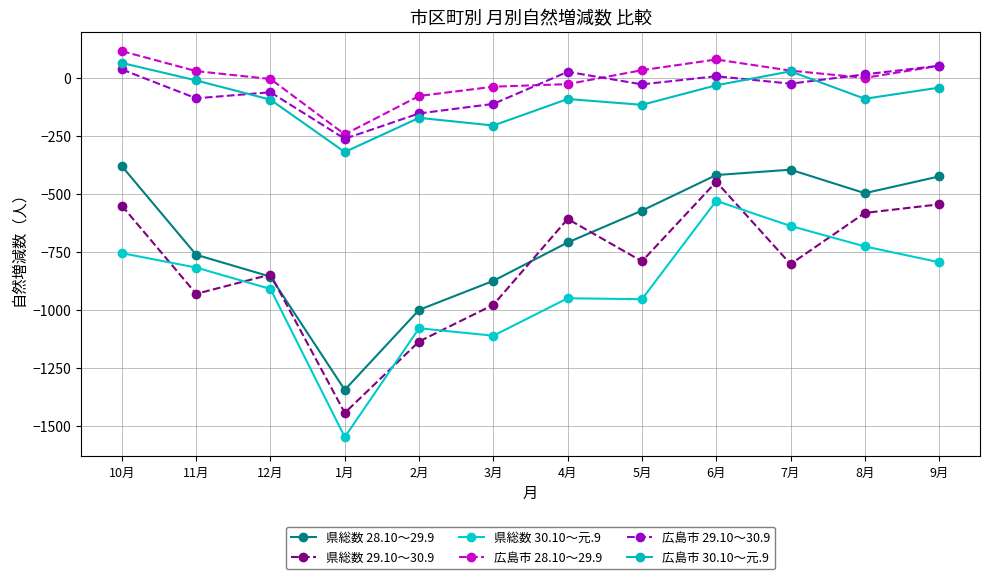

What is the sum of all 県総数 29.10～30.9 values?

-9657